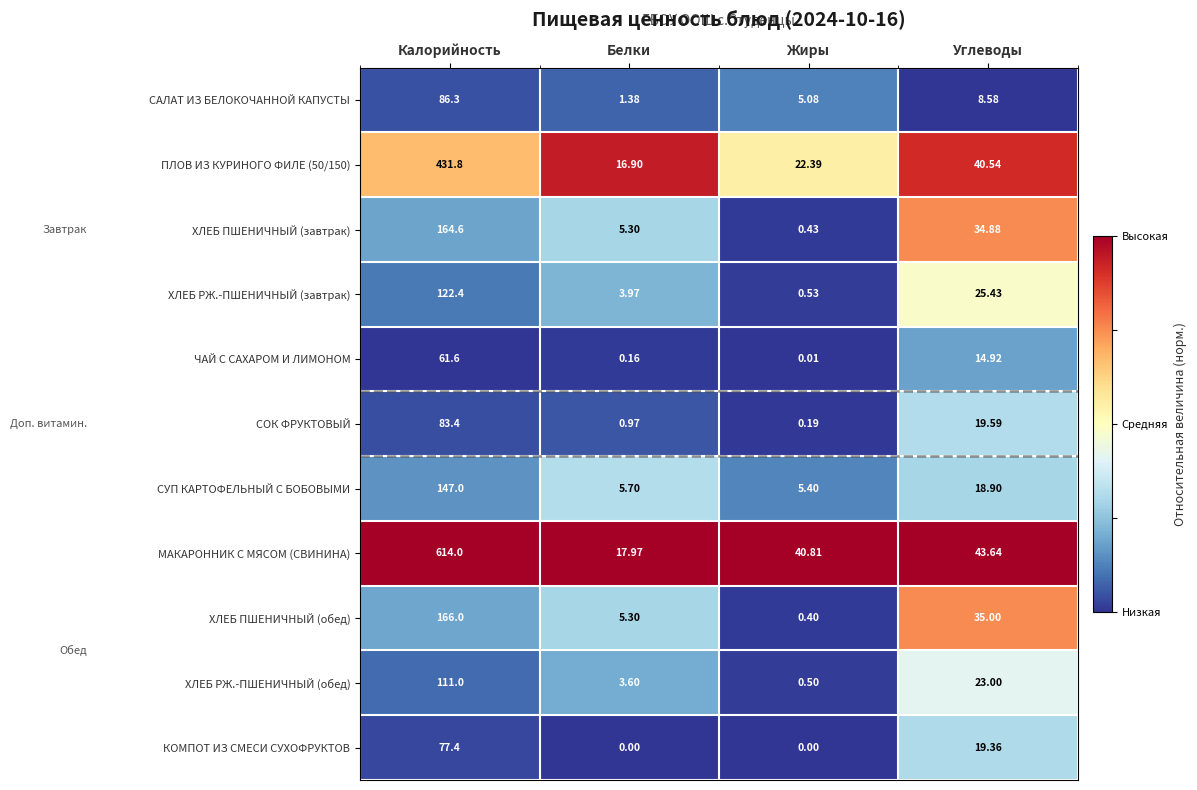

What is the total value across all series at Жиры?

75.7